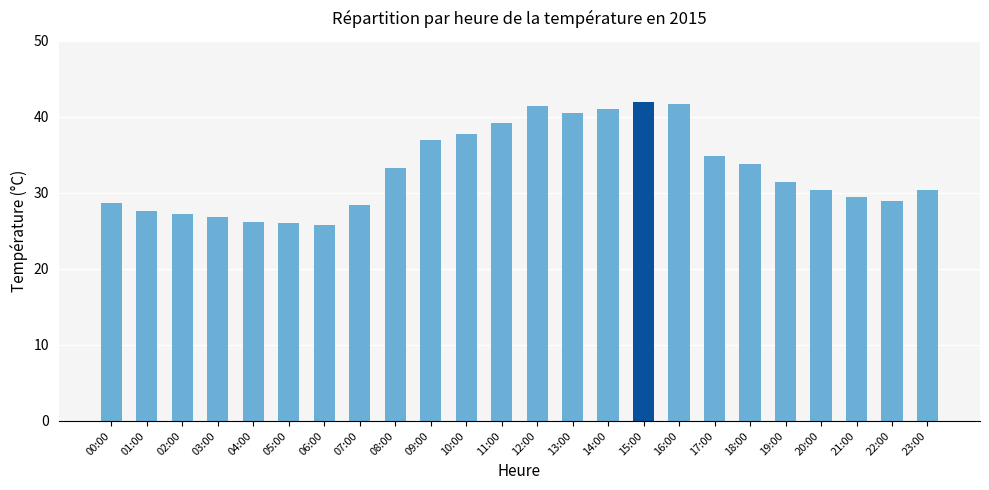

What is the greatest value displayed?

41.9